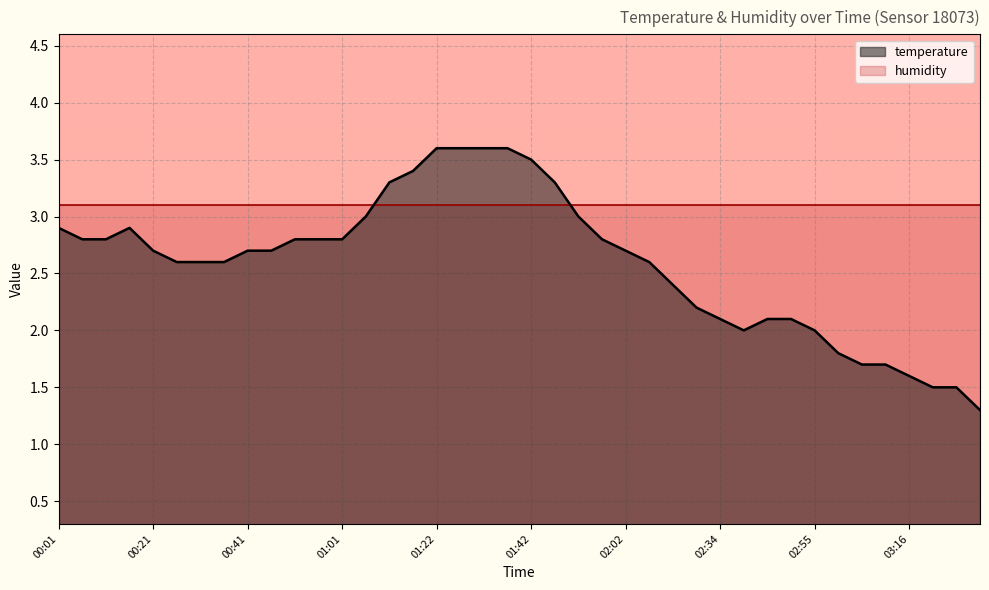

What position from the left is 00:26?

6